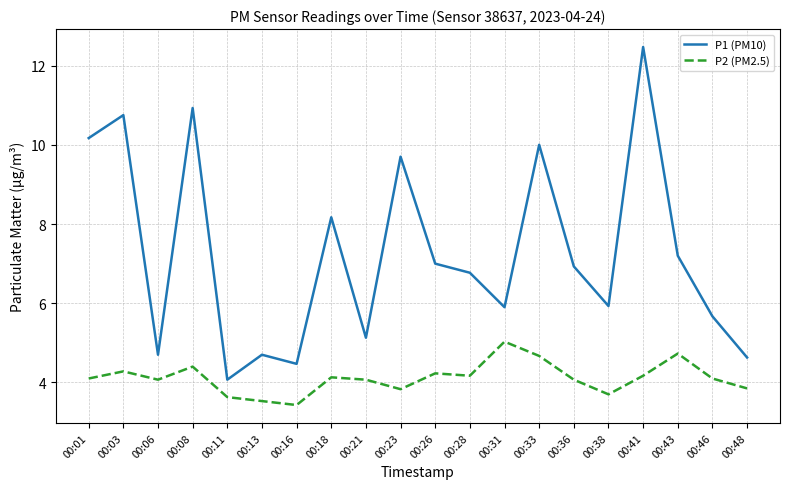

Which series changed the most between 00:21 and 00:28?

P1 (PM10)